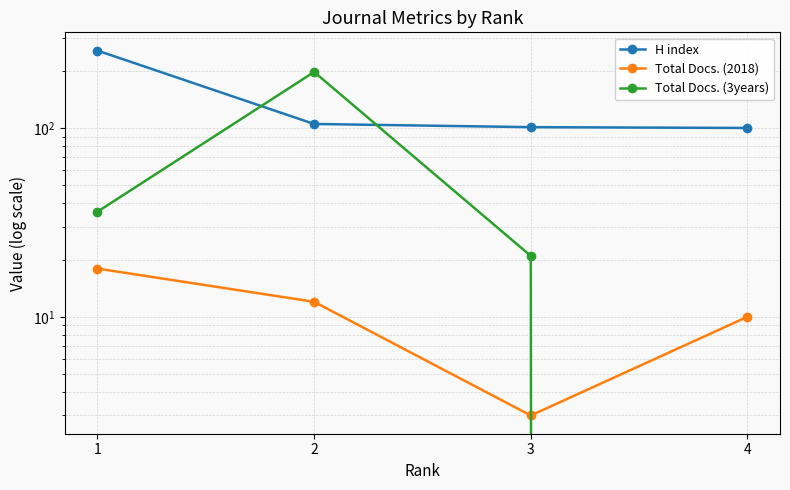

At 4, list the series in order from smallest to largest.

Total Docs. (3years), Total Docs. (2018), H index